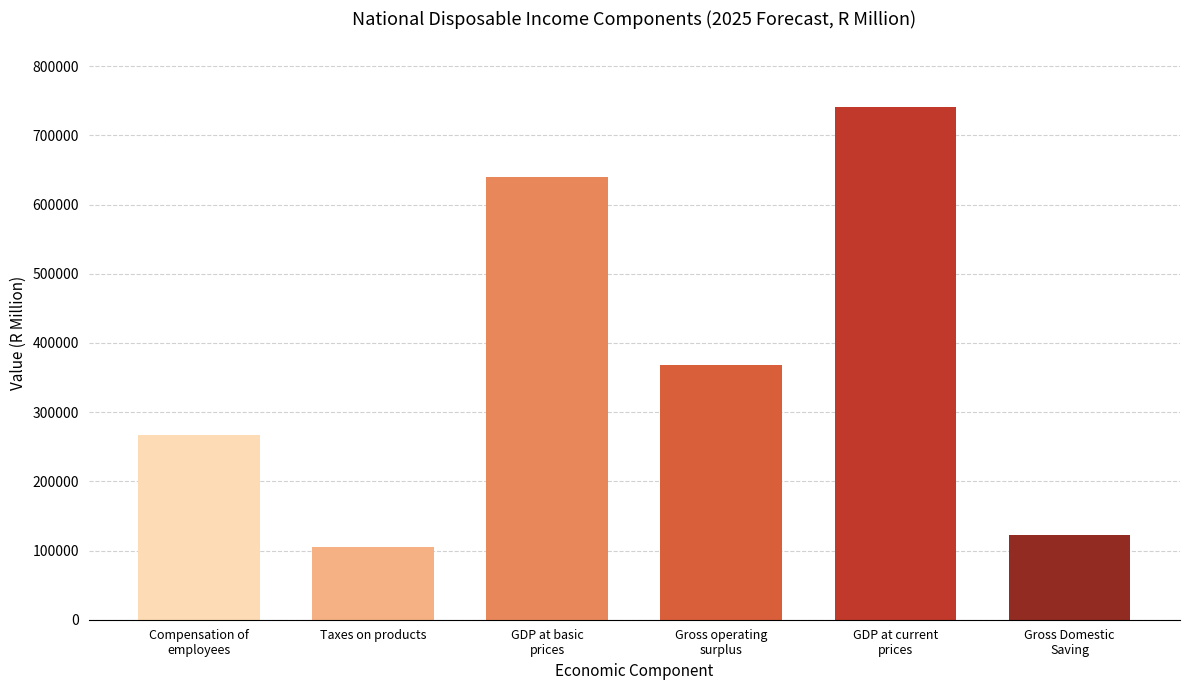

Reading left to right, list all the values displayed in this chart.

267110	105271	639346	368603	740984	122245